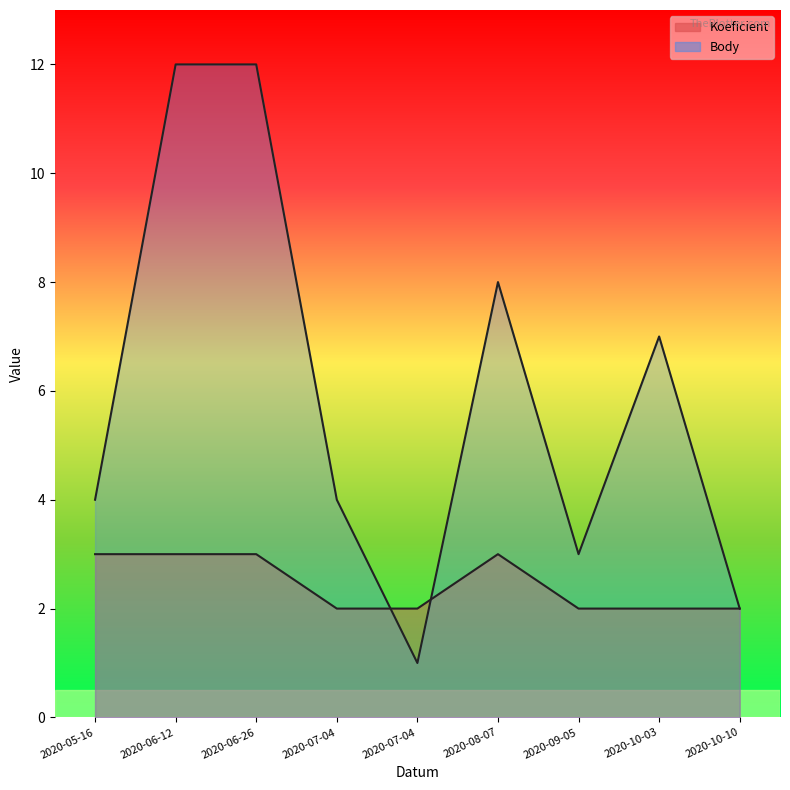

Rank the series by their average value, from highest to lowest.

Body, Koeficient